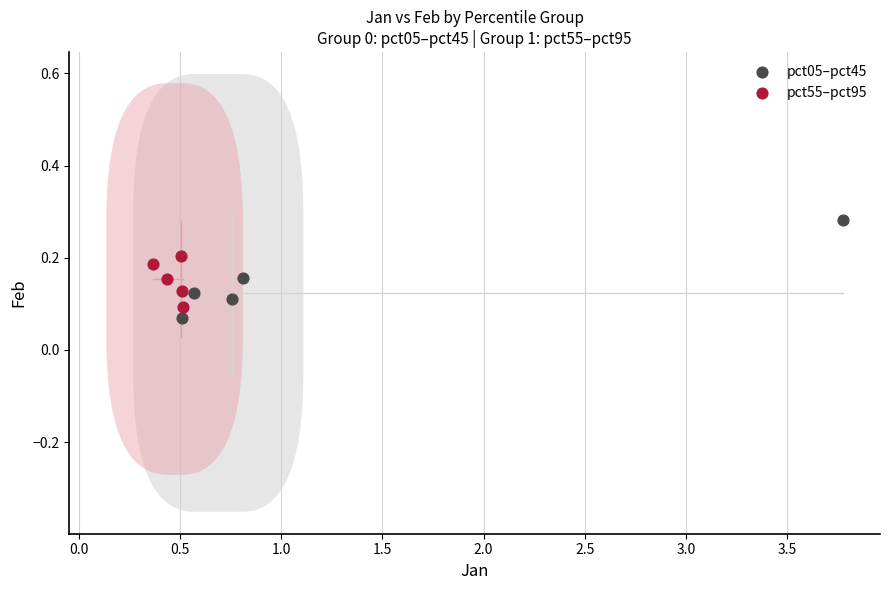

Which series contains the highest Y value?

pct05–pct45